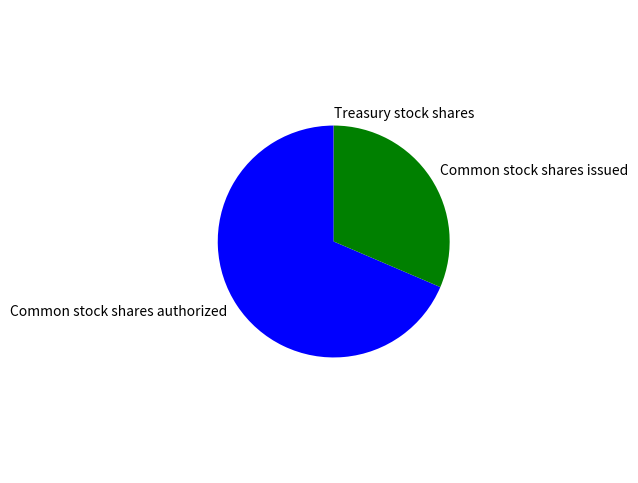

Which has a higher value, Common stock shares authorized or Common stock shares issued?

Common stock shares authorized